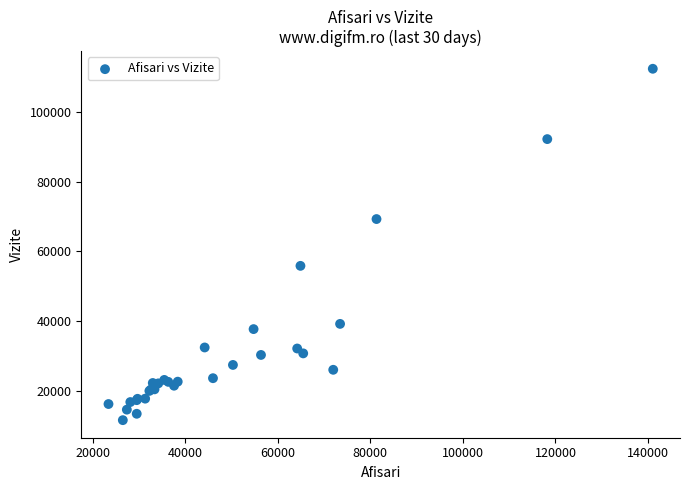

What Y value in the scatter plot is closest to 61989?

55865